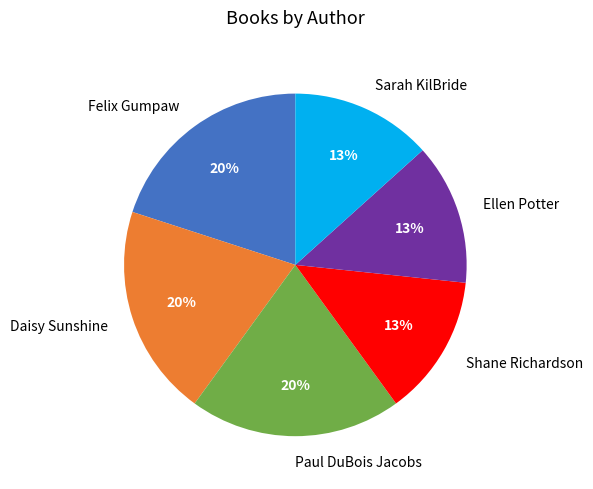

Count the number of slices in the pie.

6